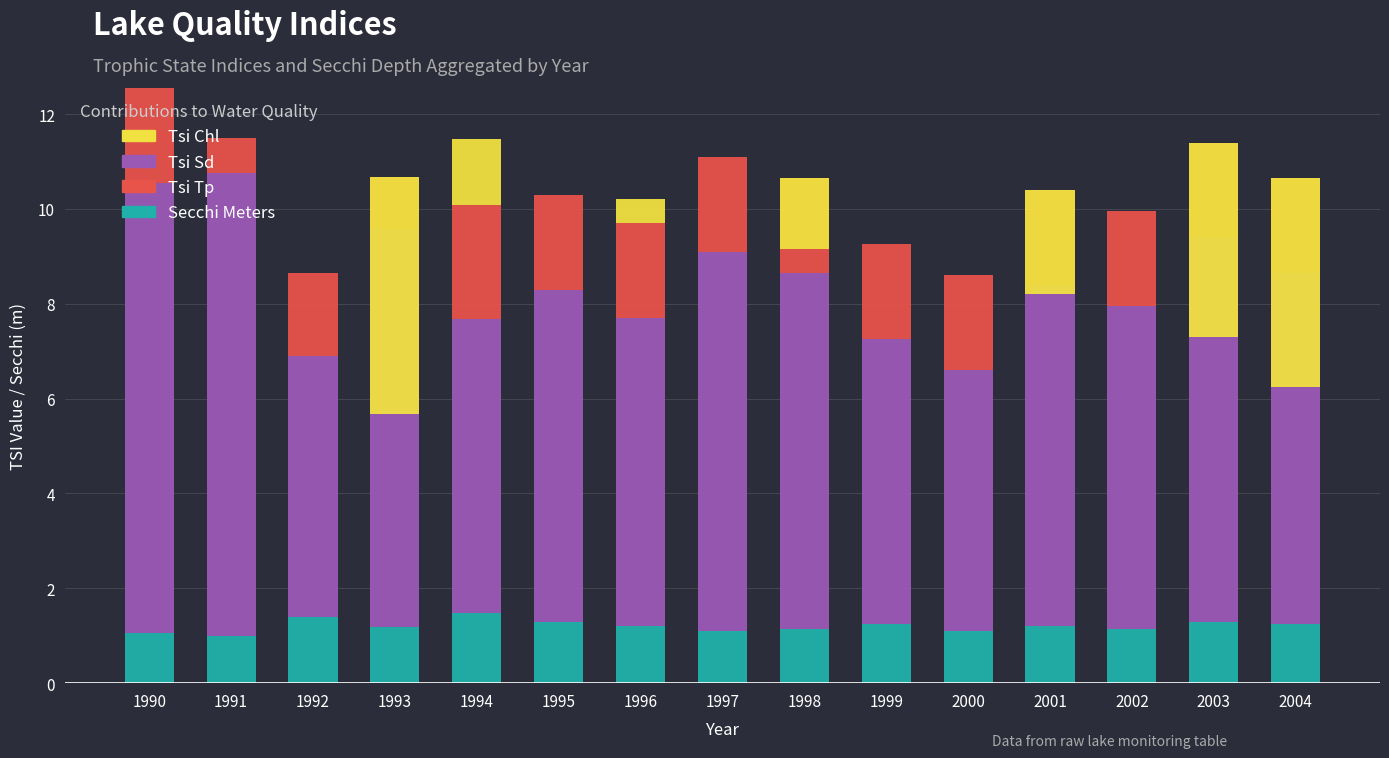

What is the maximum value for Tsi Tp?

2.4